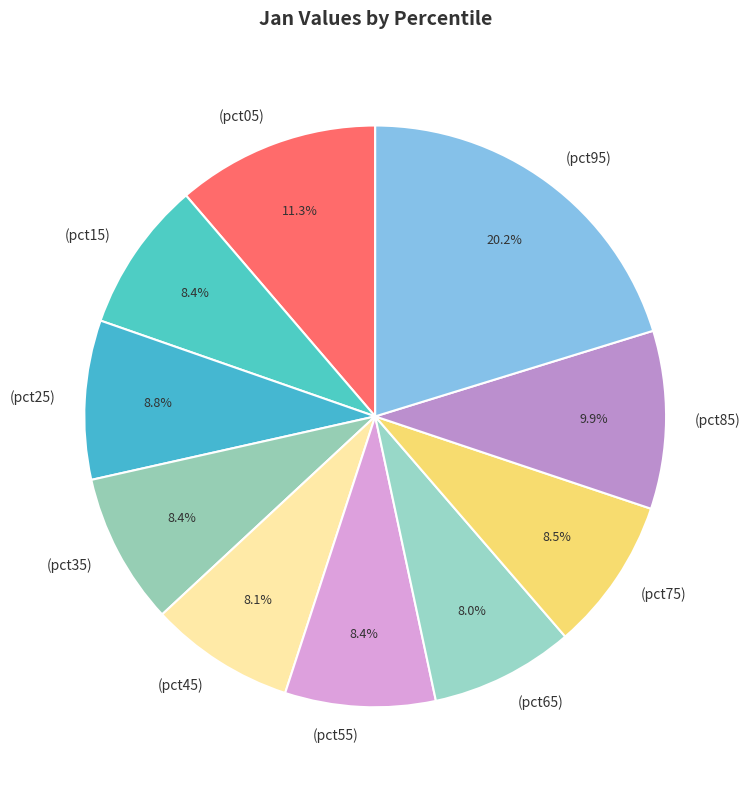

How many slices are in this pie chart?

10